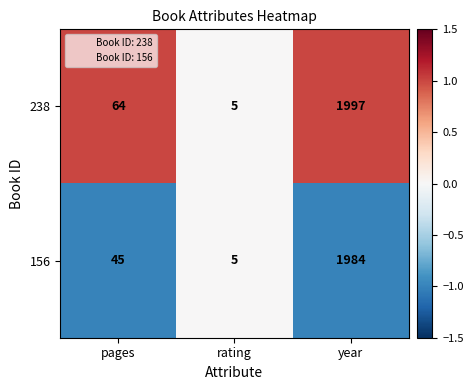

Which series has the largest range (max minus min)?

238